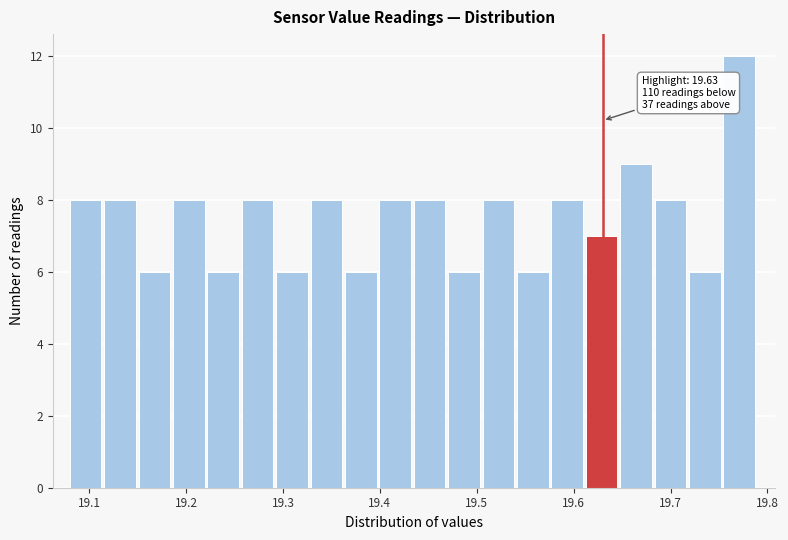

Read against the x-axis, roughly where is the centre of the tallest bar?

19.77